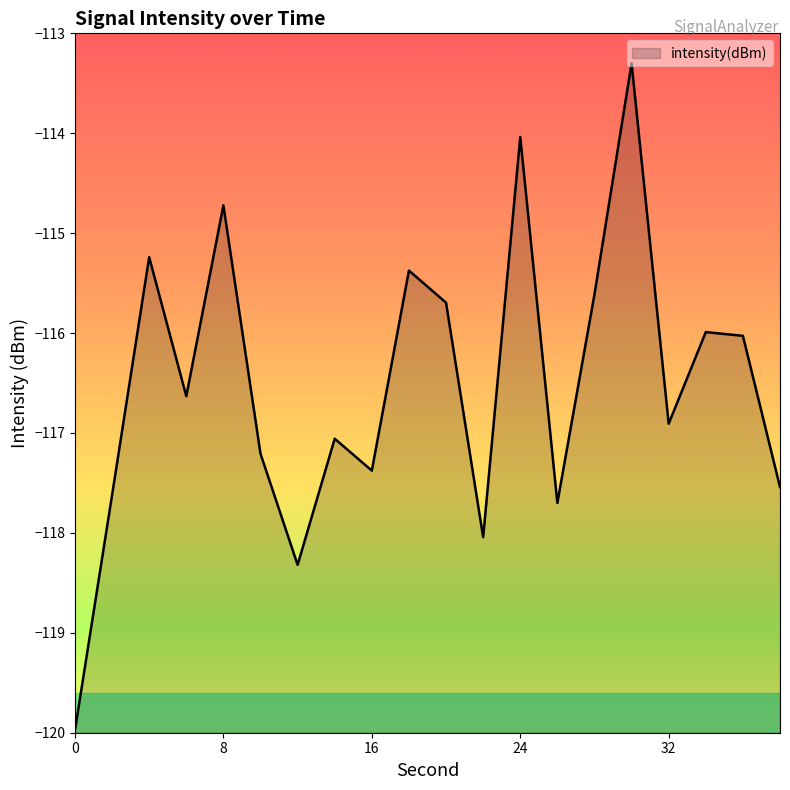

Where is the first local maximum?

4